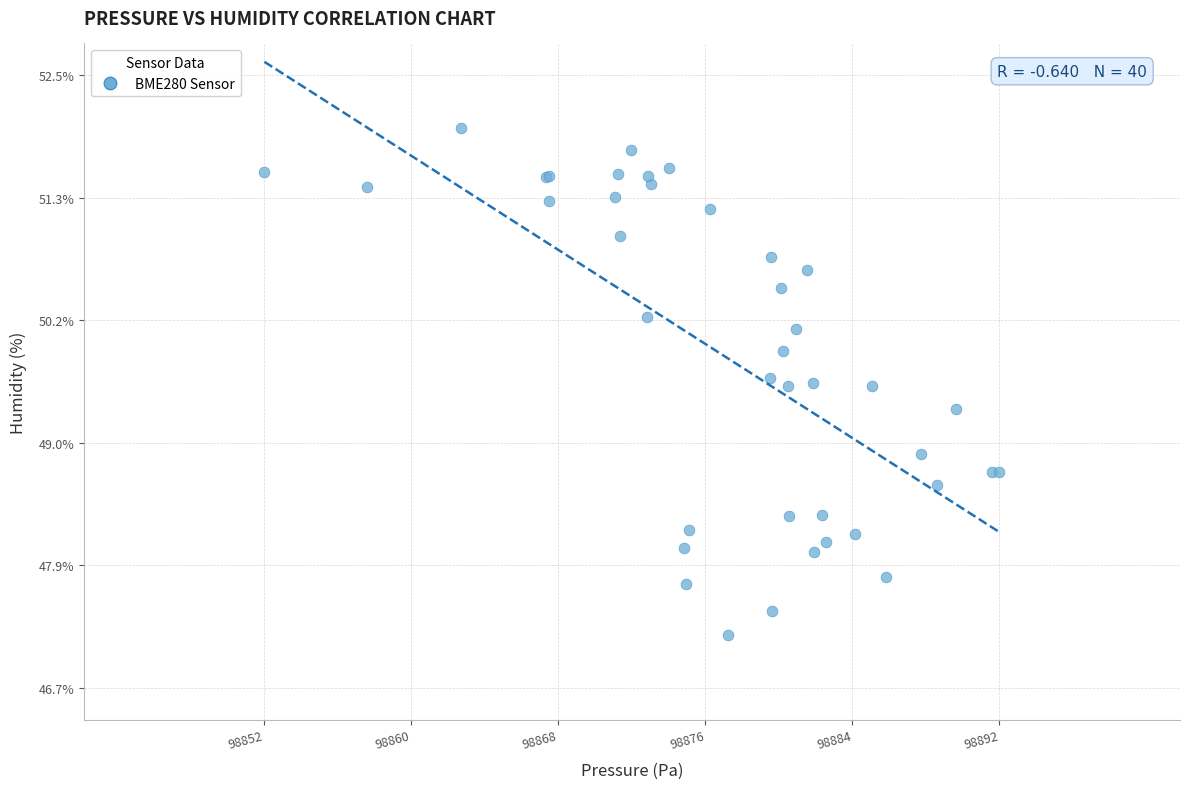

What Y value in the scatter plot is closest to 49?

48.9